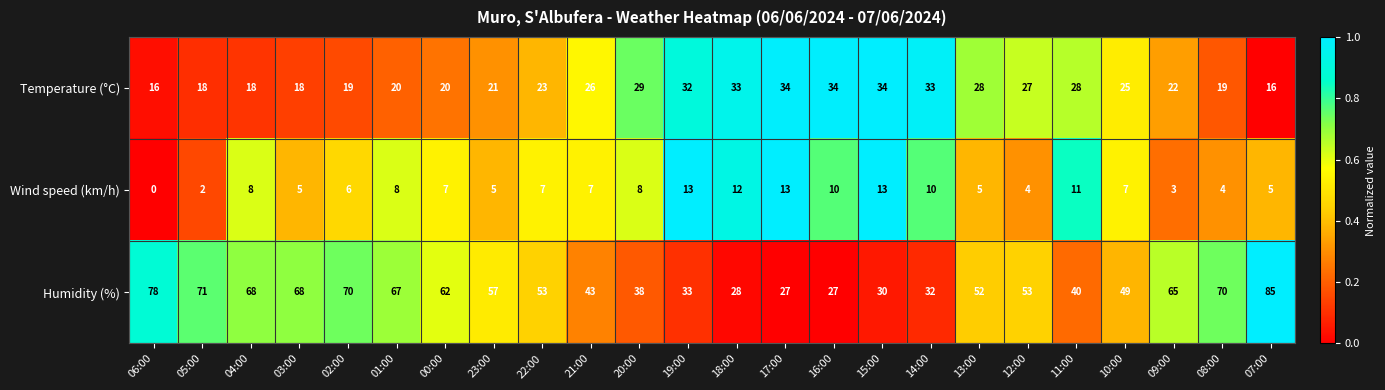

Is it true that Wind speed (km/h) equals 12 at 21:00?

False